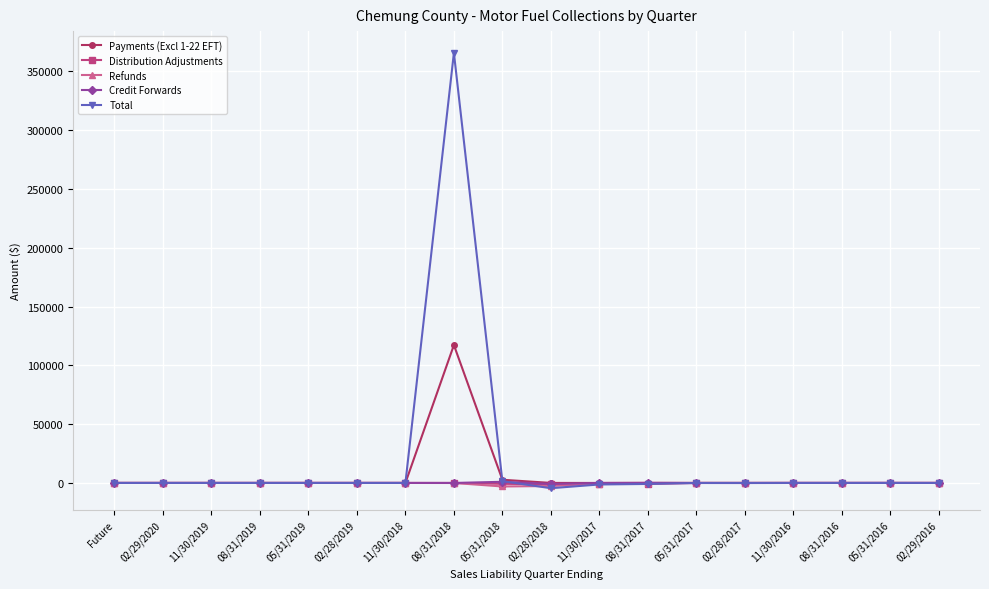

What is the label of the 17th point from the left?

05/31/2016